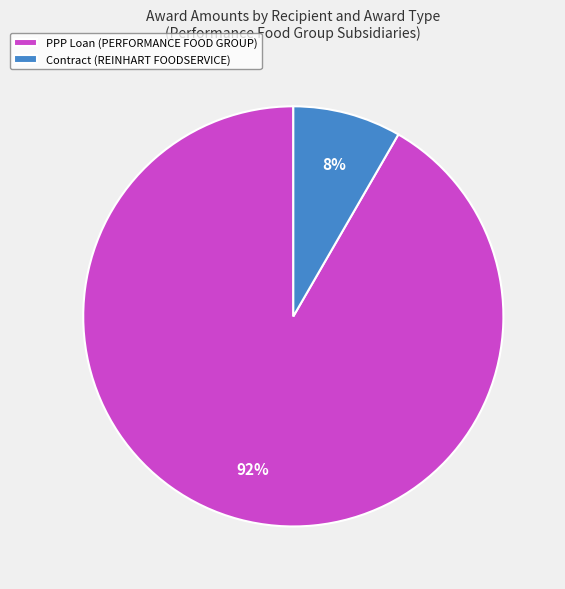

Combined, do PPP Loan (PERFORMANCE FOOD GROUP) and Contract (REINHART FOODSERVICE) account for over 50%?

Yes